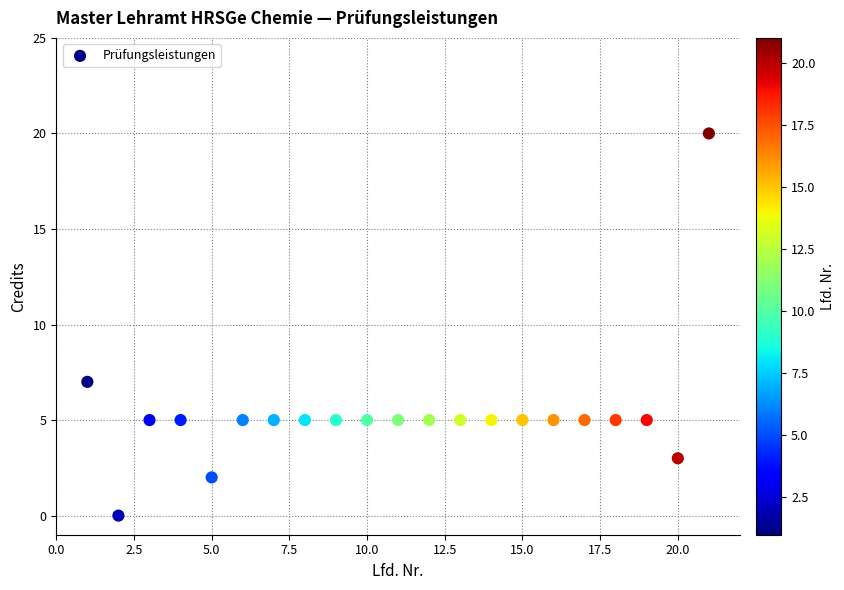

What is the range of X values (max minus min)?

20